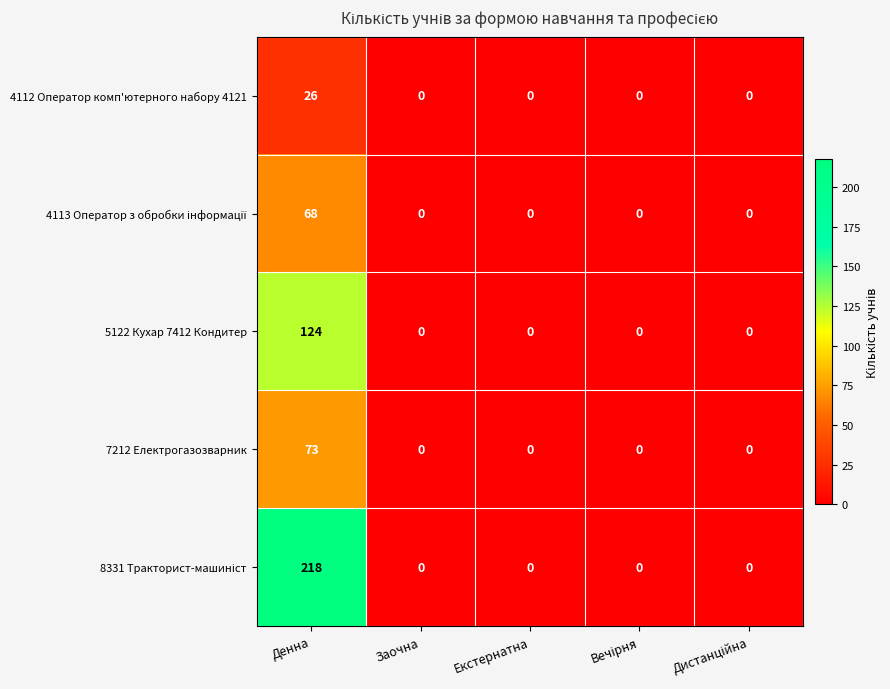

What is the approximate value of 7212 Електрогазозварник at Денна?

73